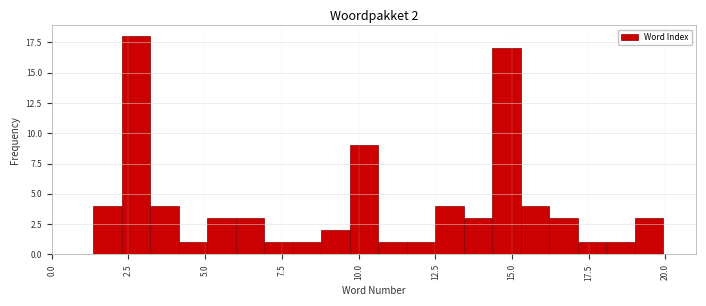

Around what value on the x-axis is the tallest bar? Give the approximate position of its centre, as read against the axis.

3.0